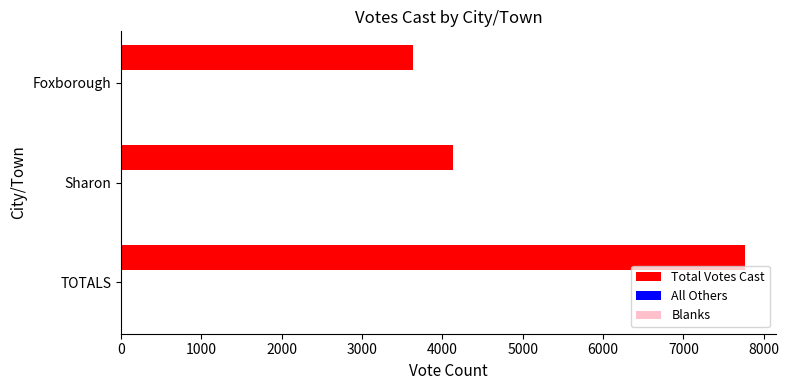

List the labels in order of value, smallest first.

Foxborough, Sharon, TOTALS